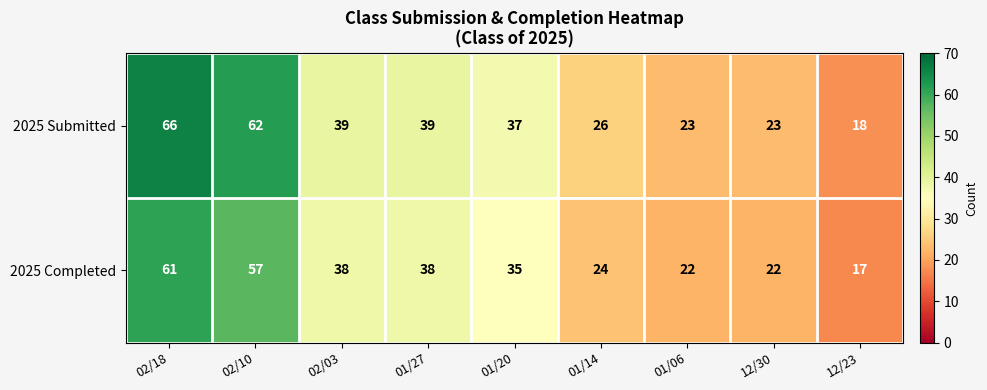

What is the sum of all 2025 Completed values?

314